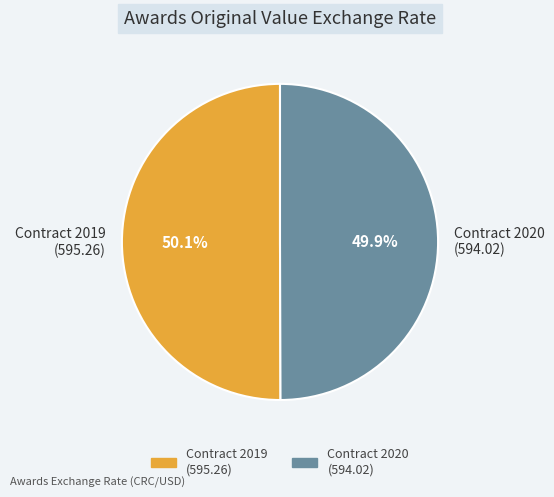

Count the number of slices in the pie.

2